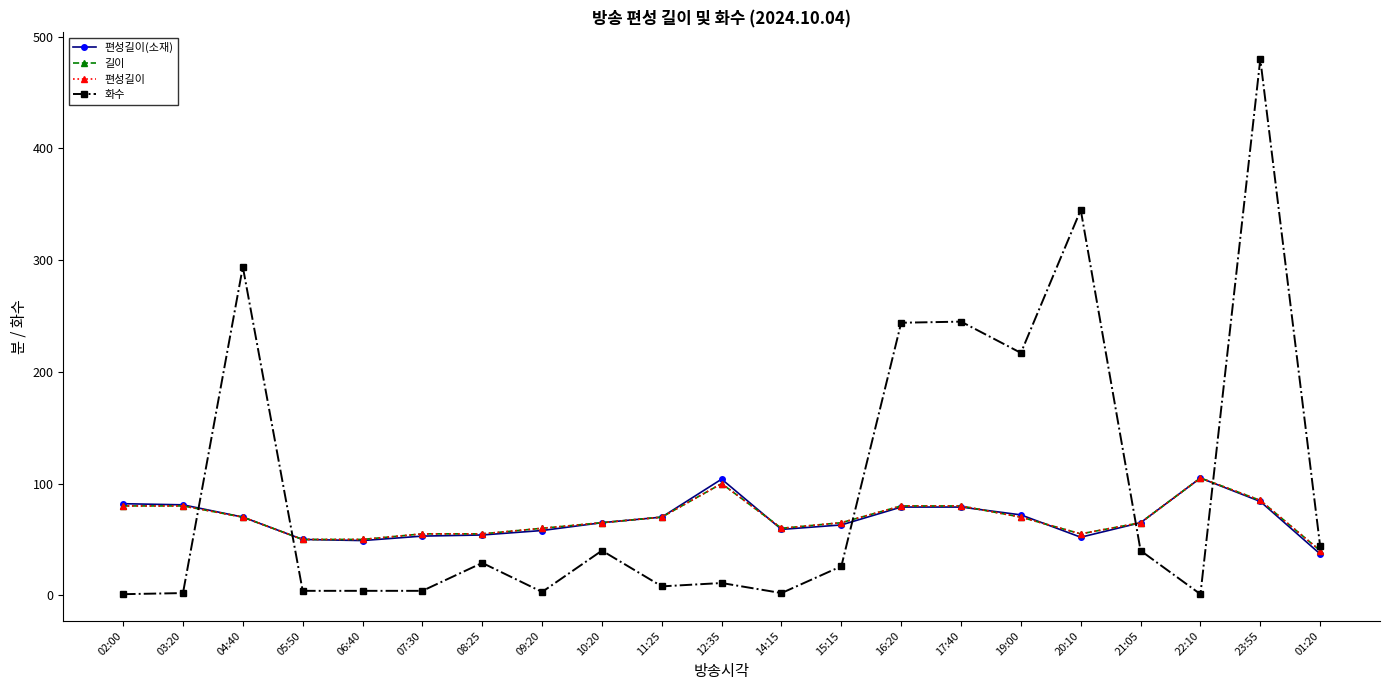

How many categories are shown in the chart?

21